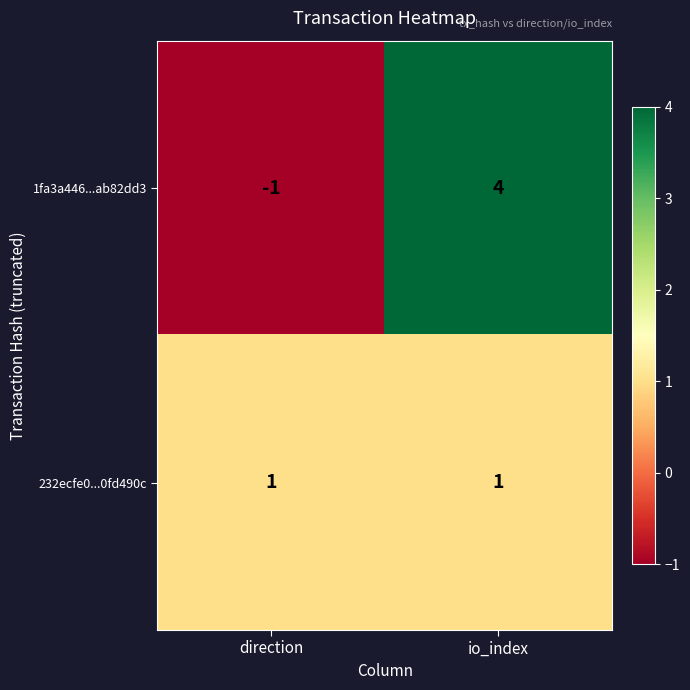

How many series are shown in this chart?

2